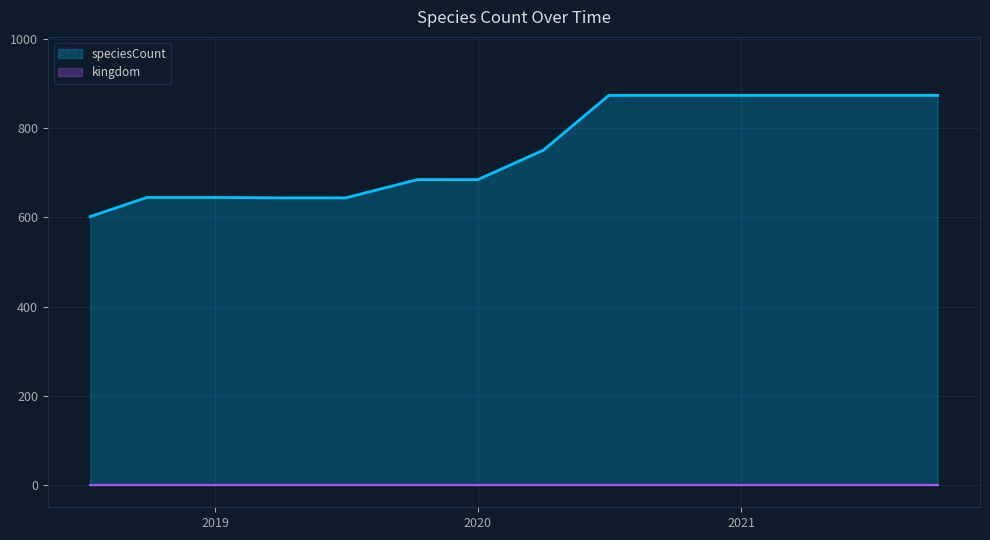

What is the ratio of the value at 2021-10-01 to the value at 2021-07-01?

1.0